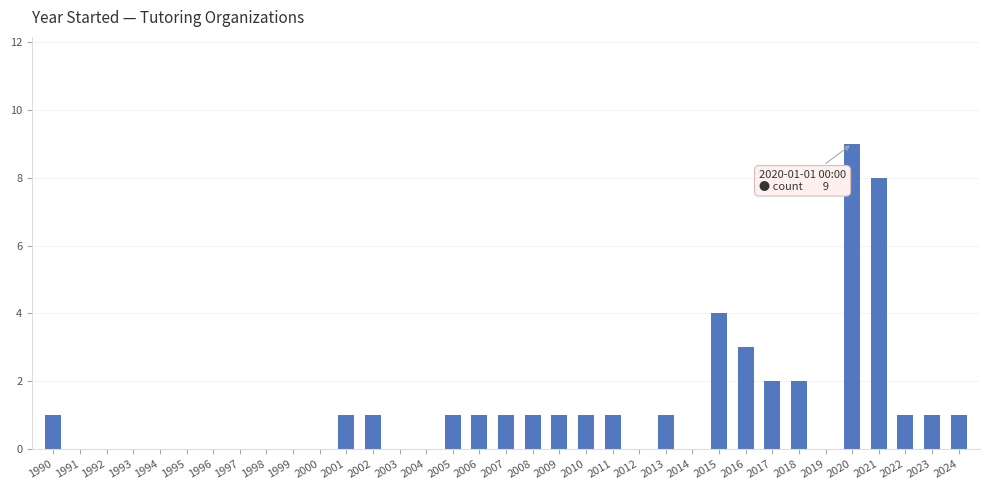

Is it true that the value at 2010 is 0?

False